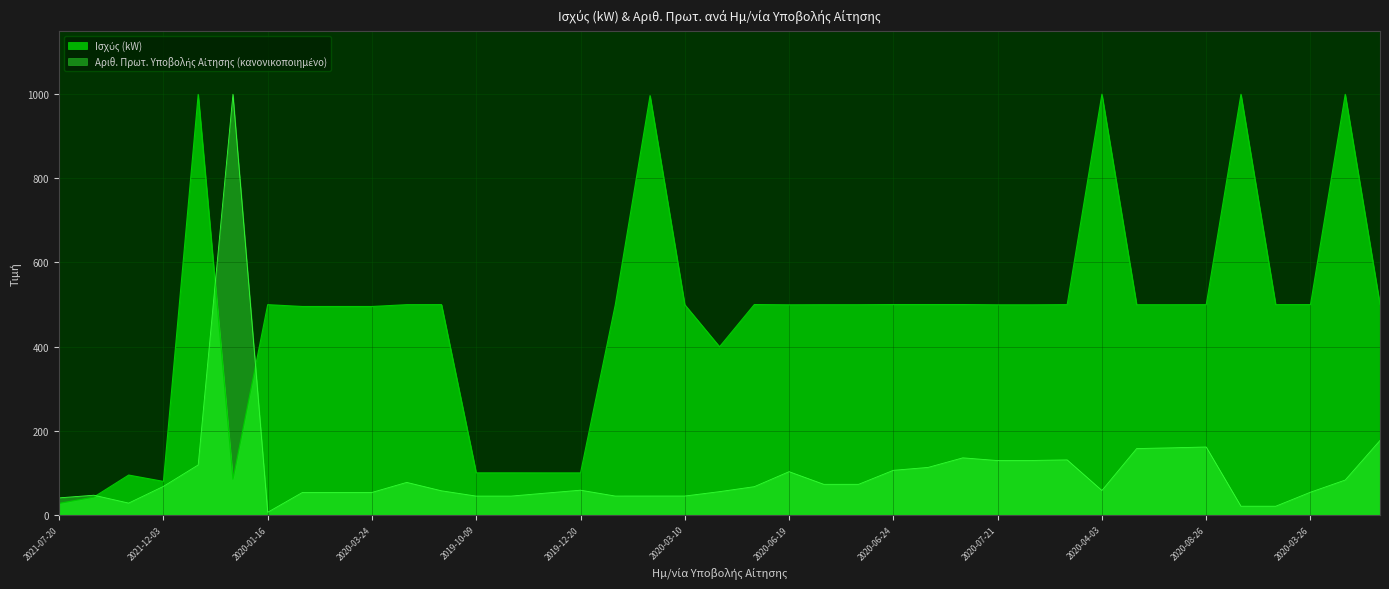

What is the highest value of the Ισχύς (kW) series?

1000.0